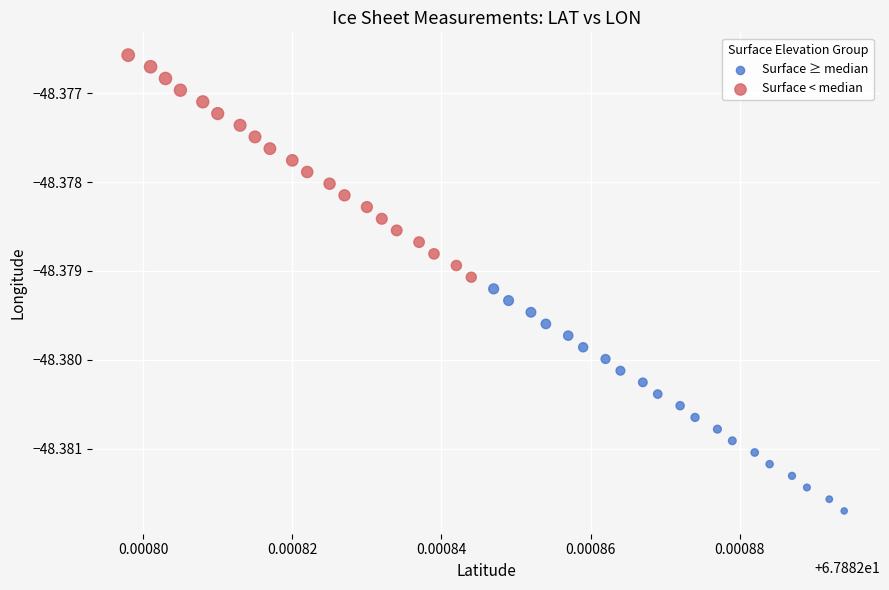

What are all the series names shown in the legend?

Surface ≥ median, Surface < median